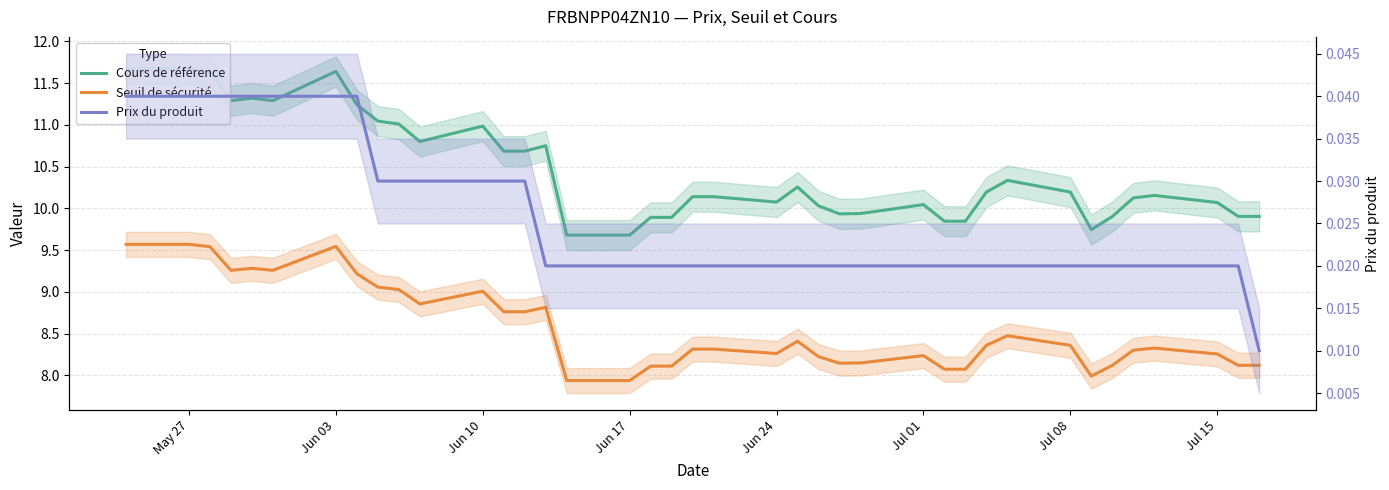

How many data points in Cours de référence are less than 10?

12